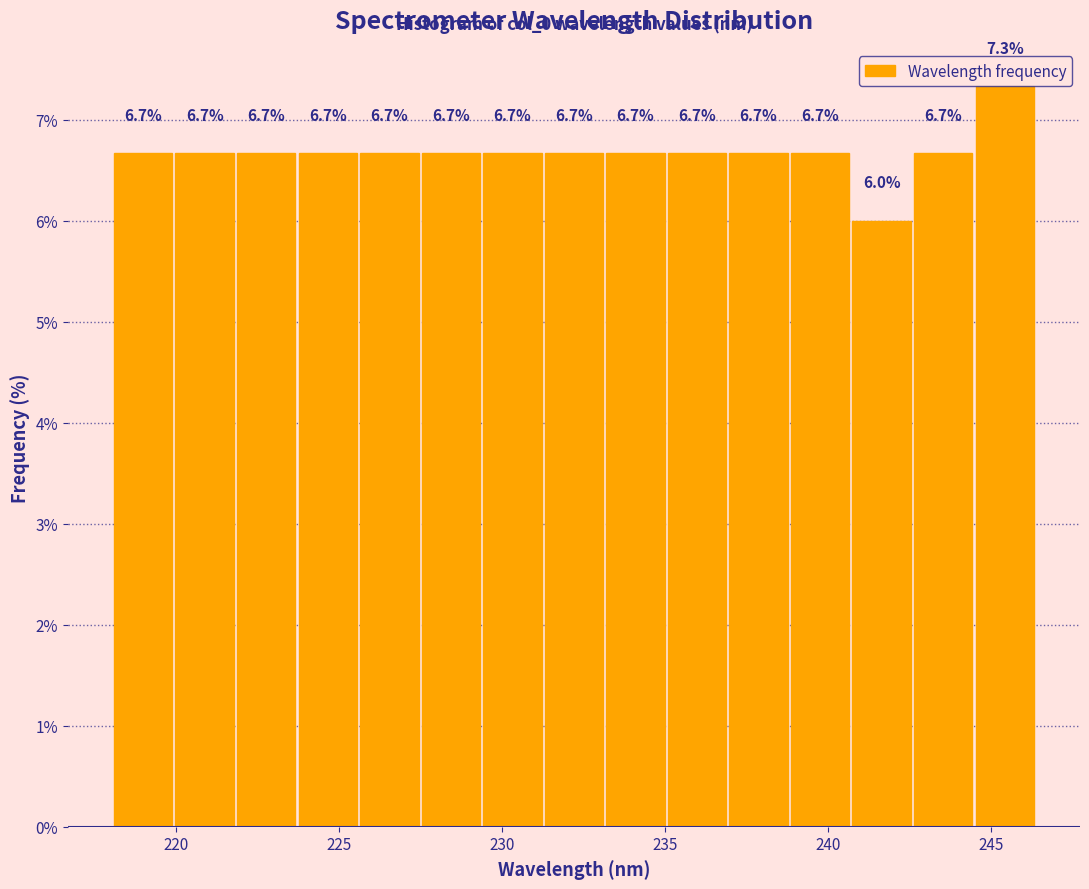

Read against the x-axis, roughly where is the centre of the tallest bar?

245.5